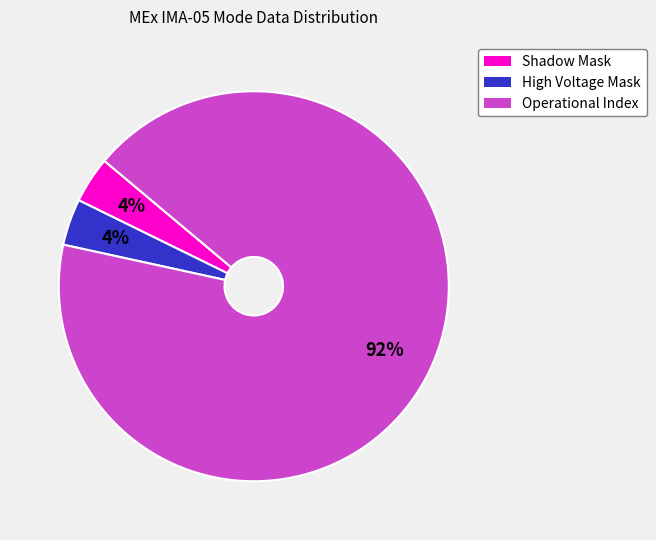

Is there any slice that represents more than half of the pie?

Yes